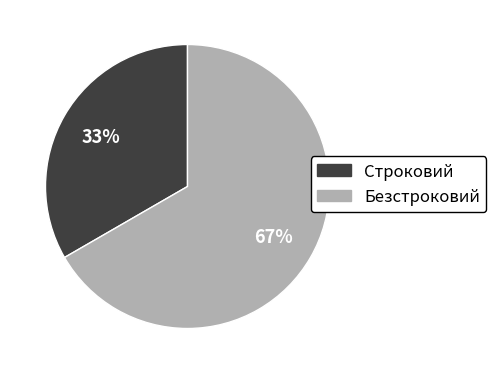

Count the number of slices in the pie.

2